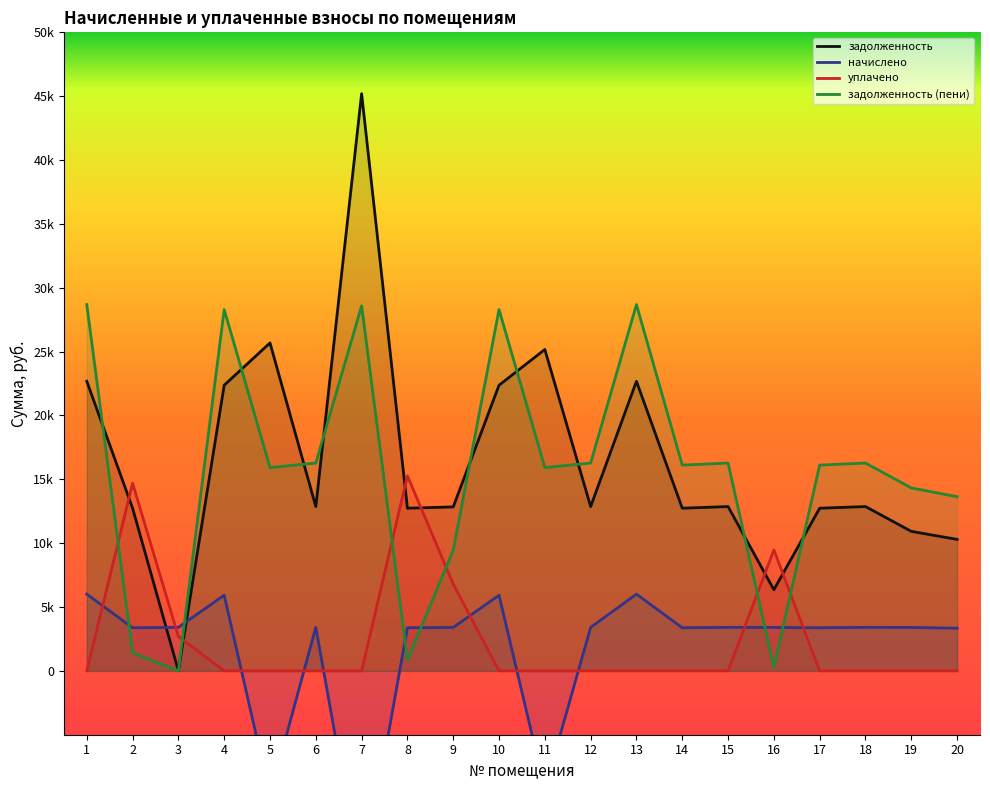

The задолженность (пени) series shows 28683.4 at 1. True or false?

True